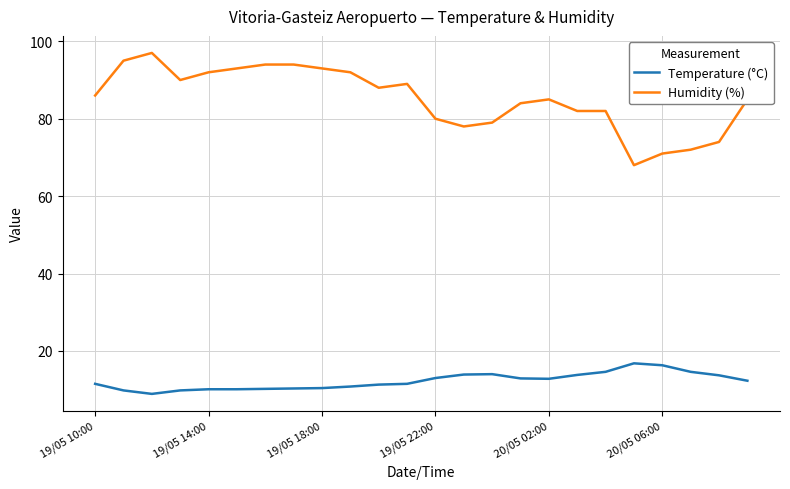

Which series has the largest range (max minus min)?

Humidity (%)